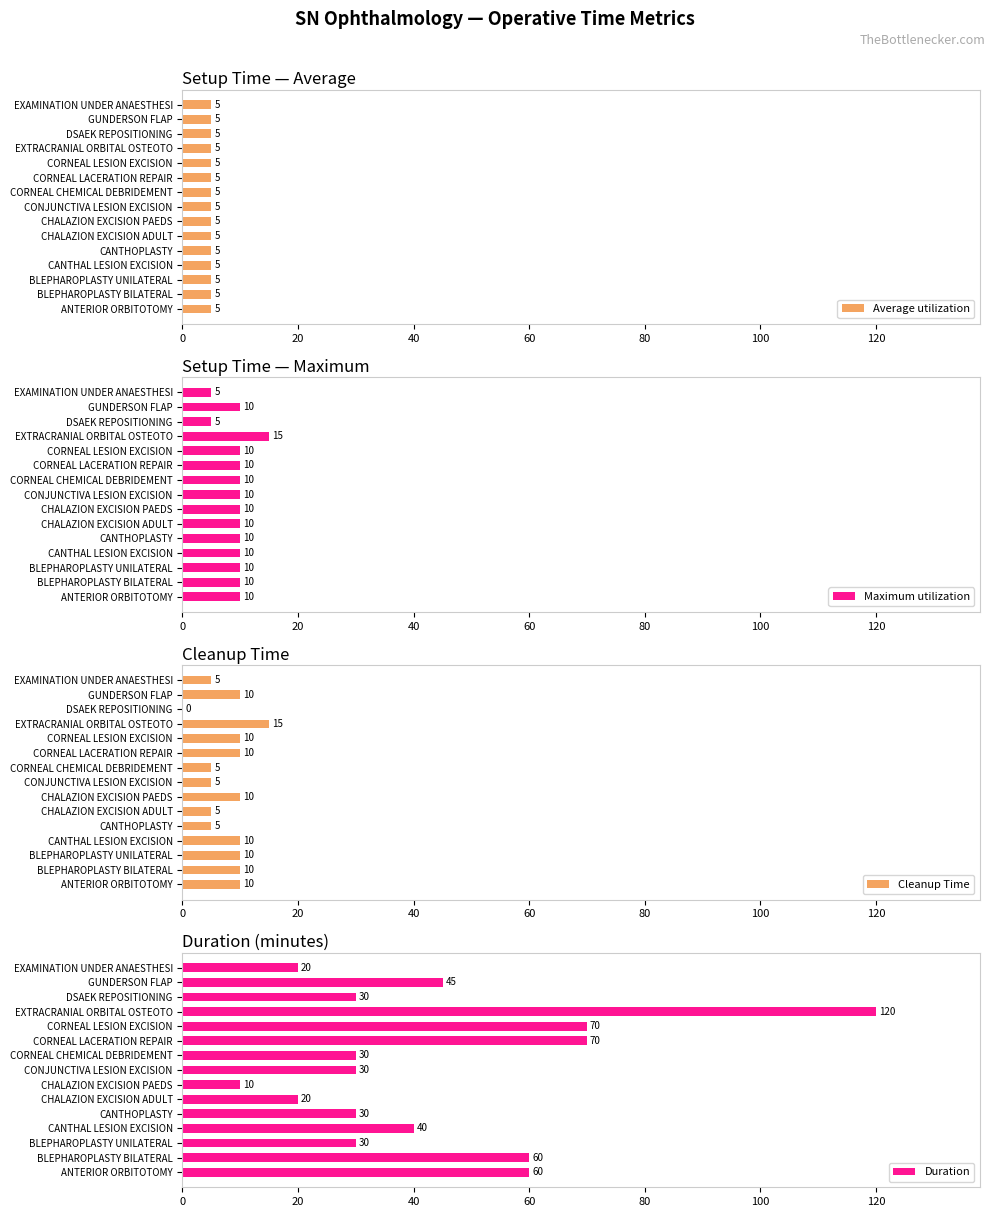

Is it true that Maximum utilization equals 4 at CHALAZION EXCISION PAEDS?

False